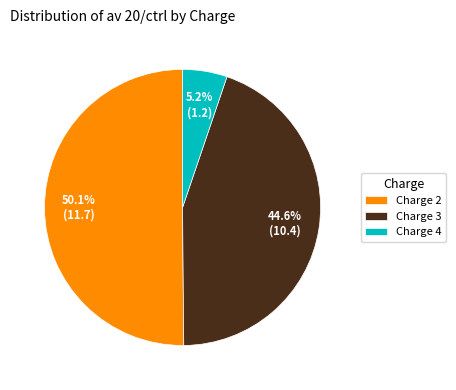

Approximately how many times larger is the value at Charge 3 compared to Charge 4?

8.6